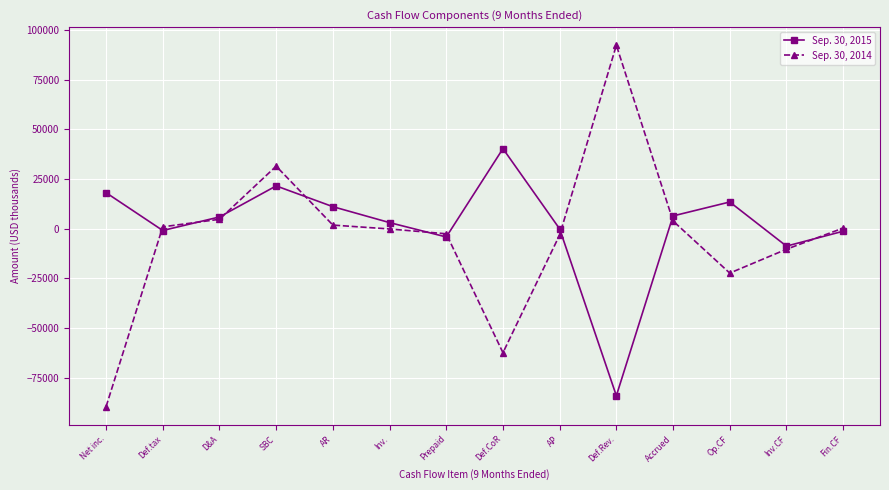

Is it true that Sep. 30, 2014 equals -89671 at Net inc.?

True